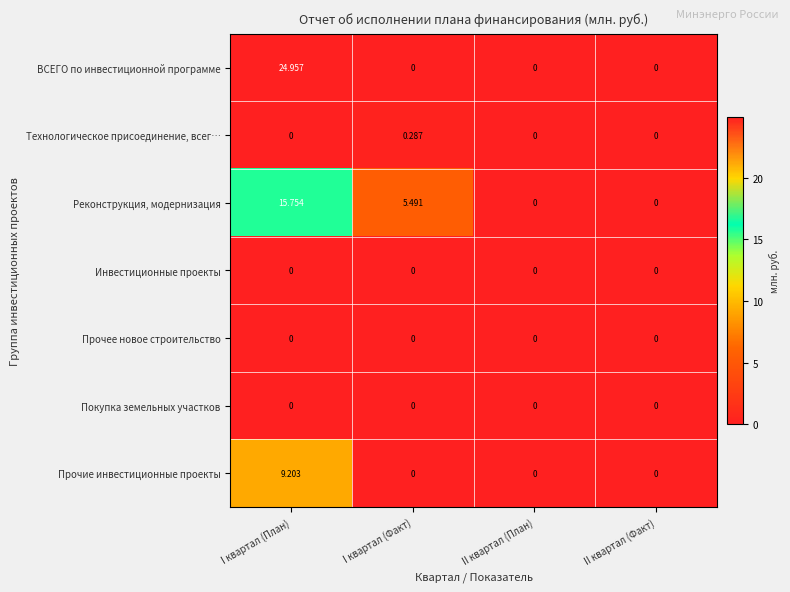

Between I квартал (План) and II квартал (Факт), which series saw the biggest shift?

ВСЕГО по инвестиционной программе